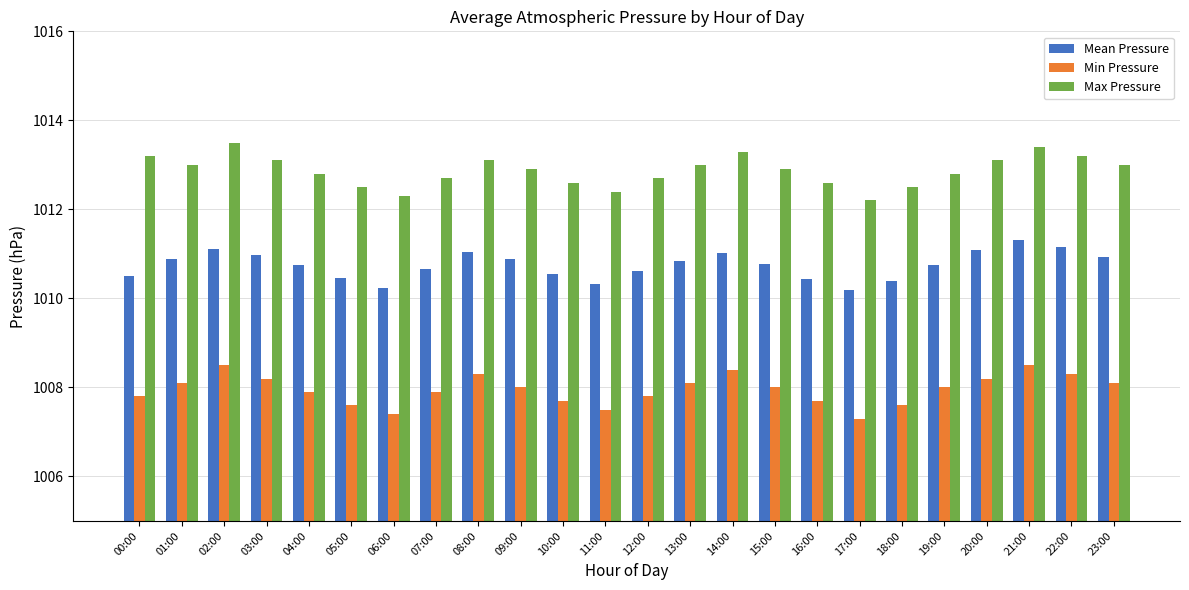

Count the number of data series in this chart.

3